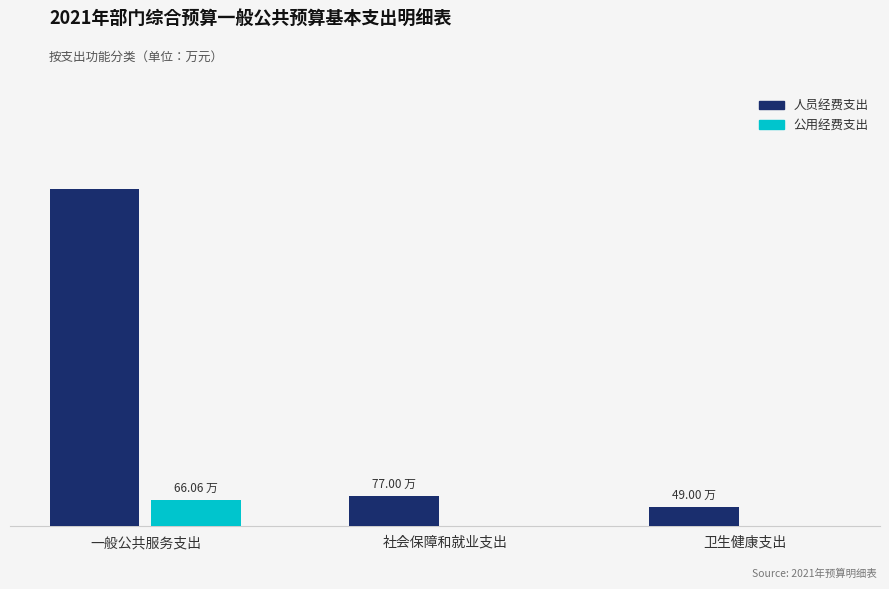

Reading left to right, transcribe all the data shown in this chart.

人员经费支出: 一般公共服务支出=847.0	社会保障和就业支出=77.0	卫生健康支出=49.0
公用经费支出: 一般公共服务支出=66.1	社会保障和就业支出=0.0	卫生健康支出=0.0